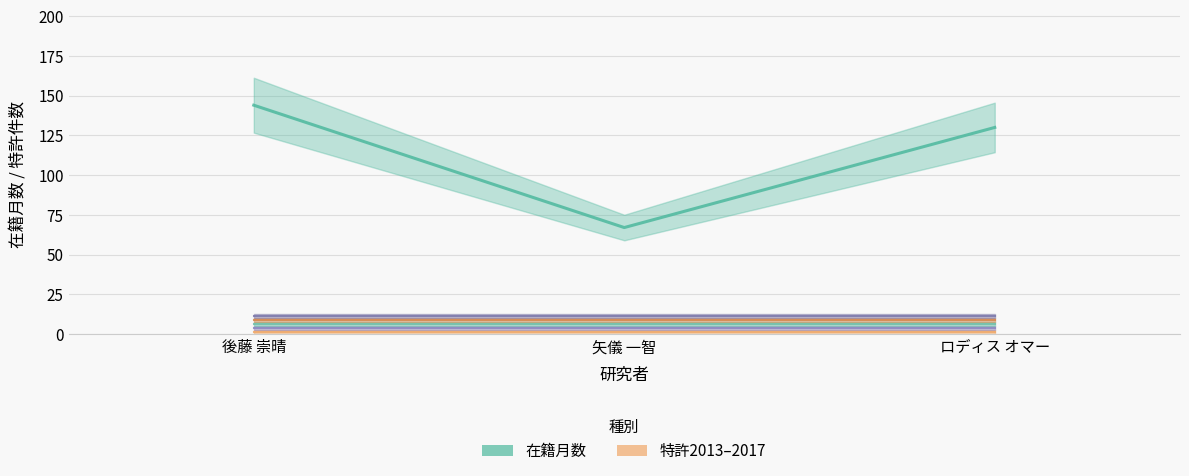

What is the highest value of the 特許2013 series?

1.2